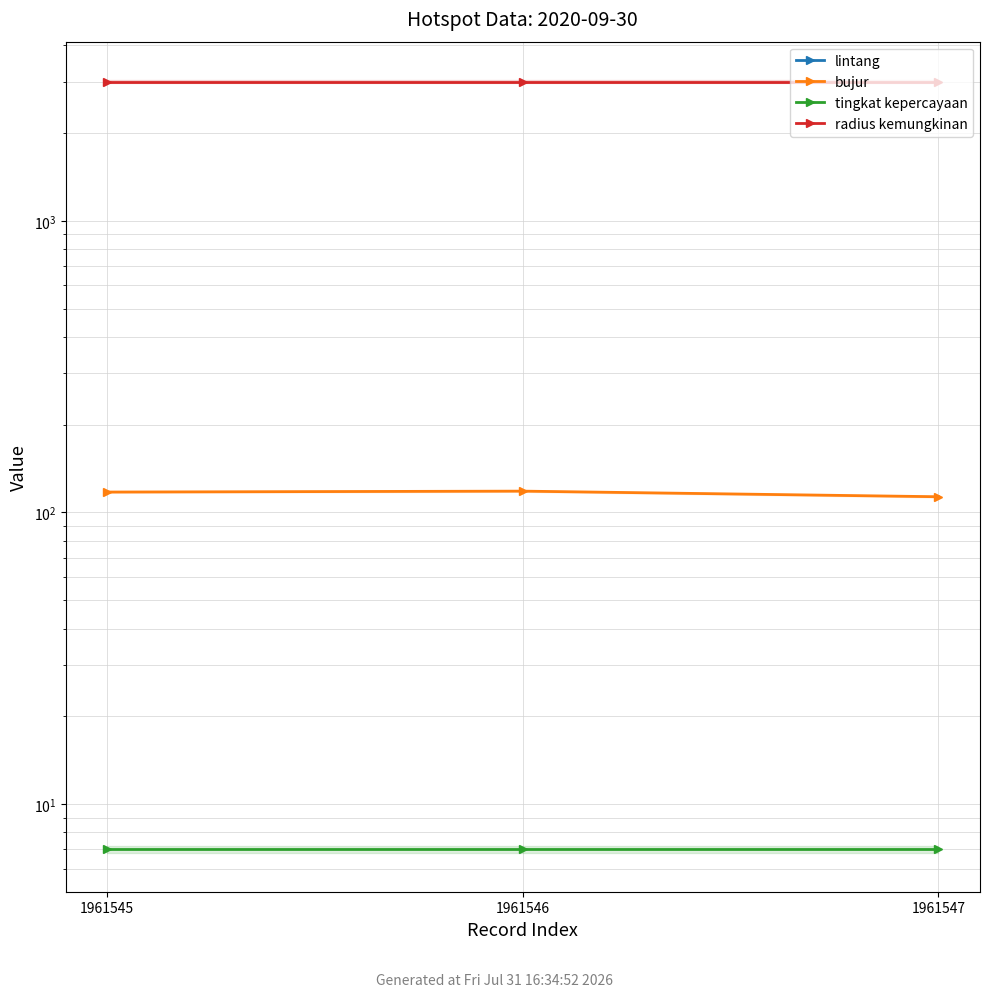

What is the total value across all series at 1961547?

3112.0